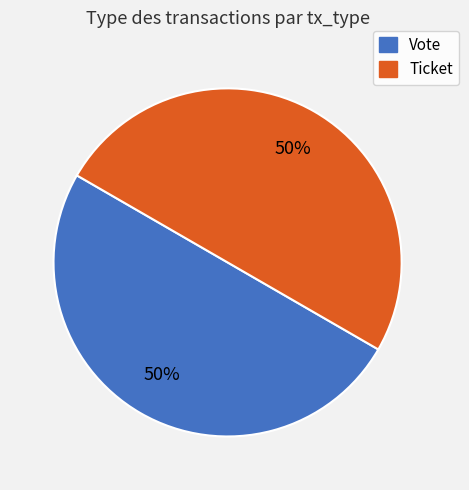

To the nearest percent, what is the difference between the Ticket and Vote slice percentages?

0%